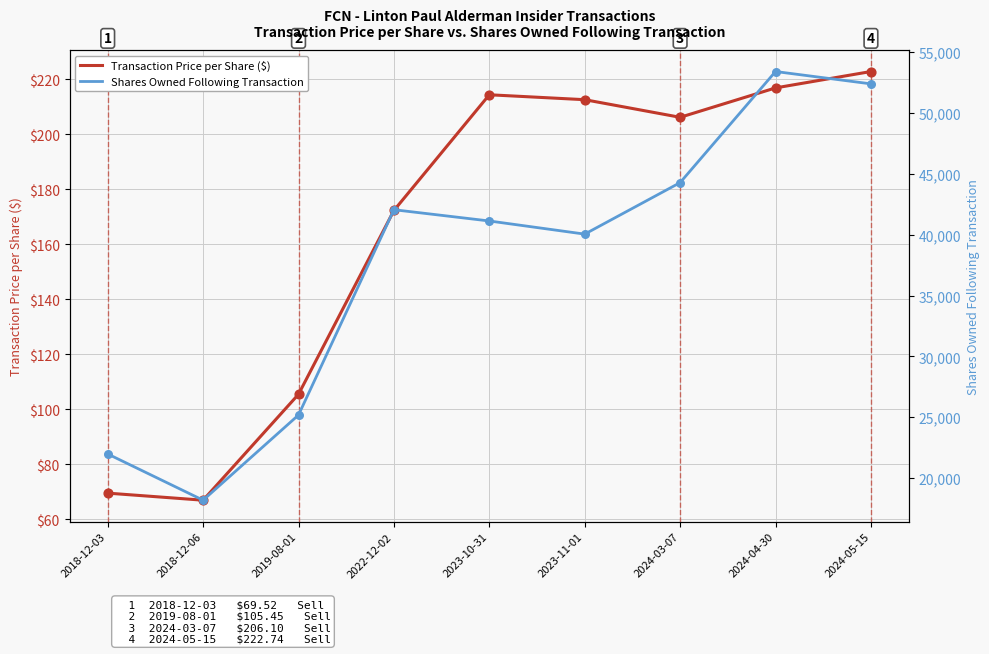

What is the total value across all series at 2023-11-01?

40262.5